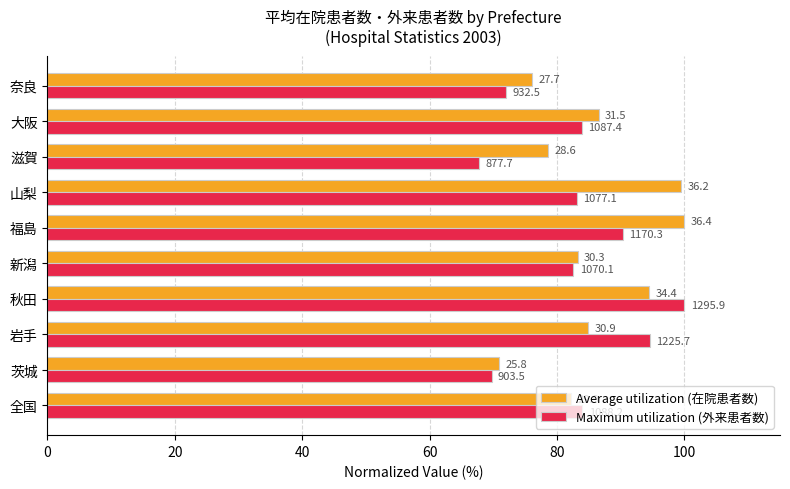

What are all the series names shown in the legend?

Average utilization (在院患者数), Maximum utilization (外来患者数)